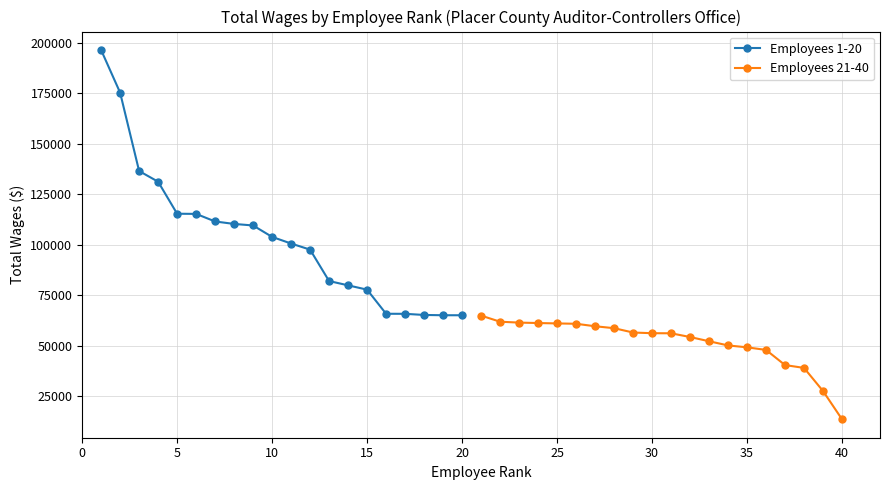

Between 19 and 10, which is larger?

10